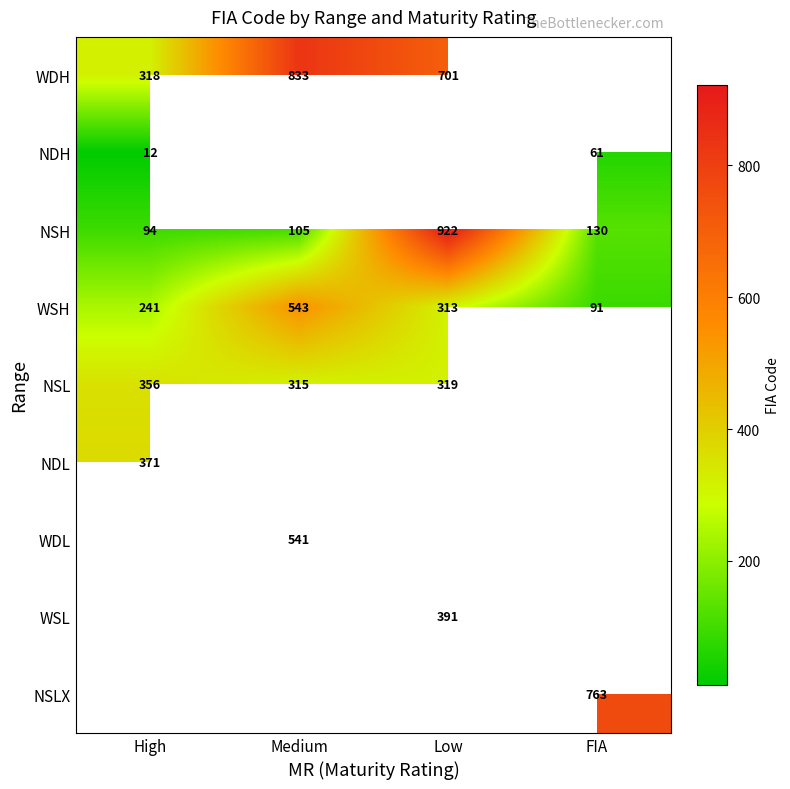

Where is NSH nearest to the value 508?

FIA